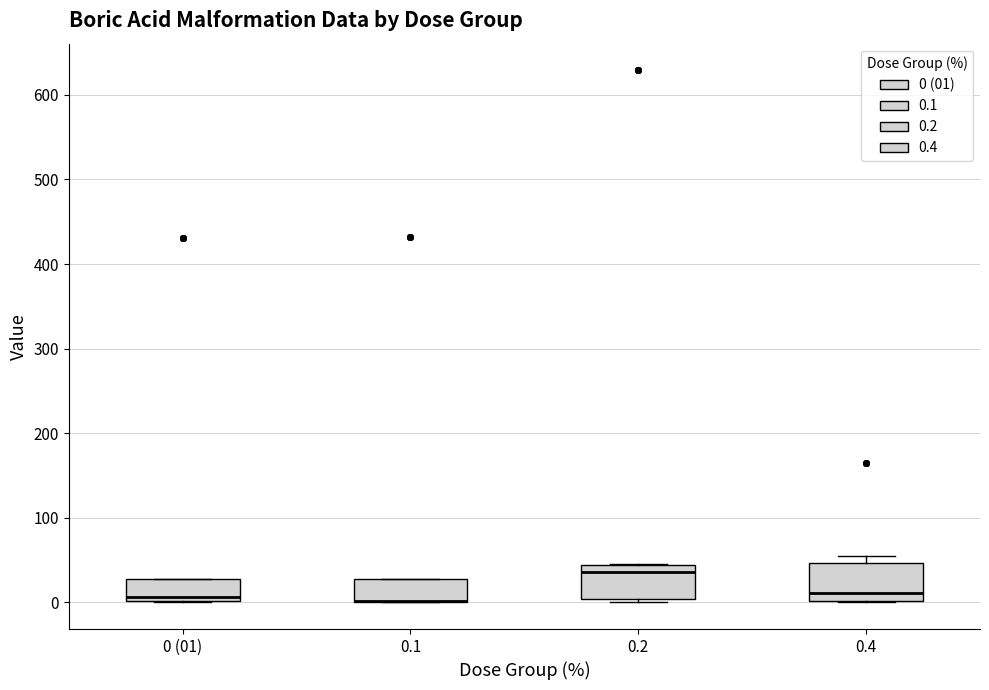

Where is the upper edge of the box for 0.4 on the y-axis? The values are not printed on the chart, so give them approximately, as read against the axis.

50